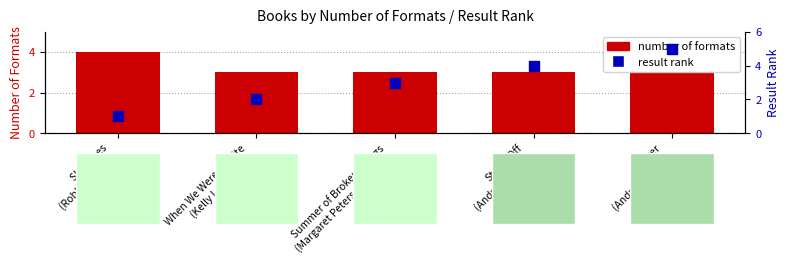

What is the total value across all series at Stand-Off
(Andrew Smith)?

7